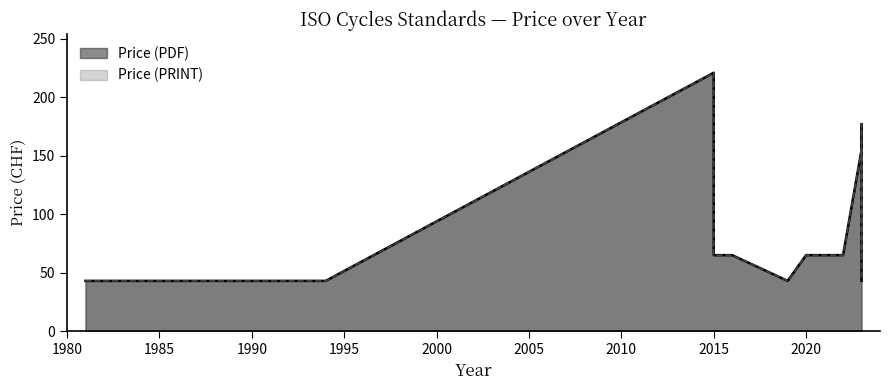

In Price (PRINT), how many points are lower than both neighbors (excluding endpoints)?

3